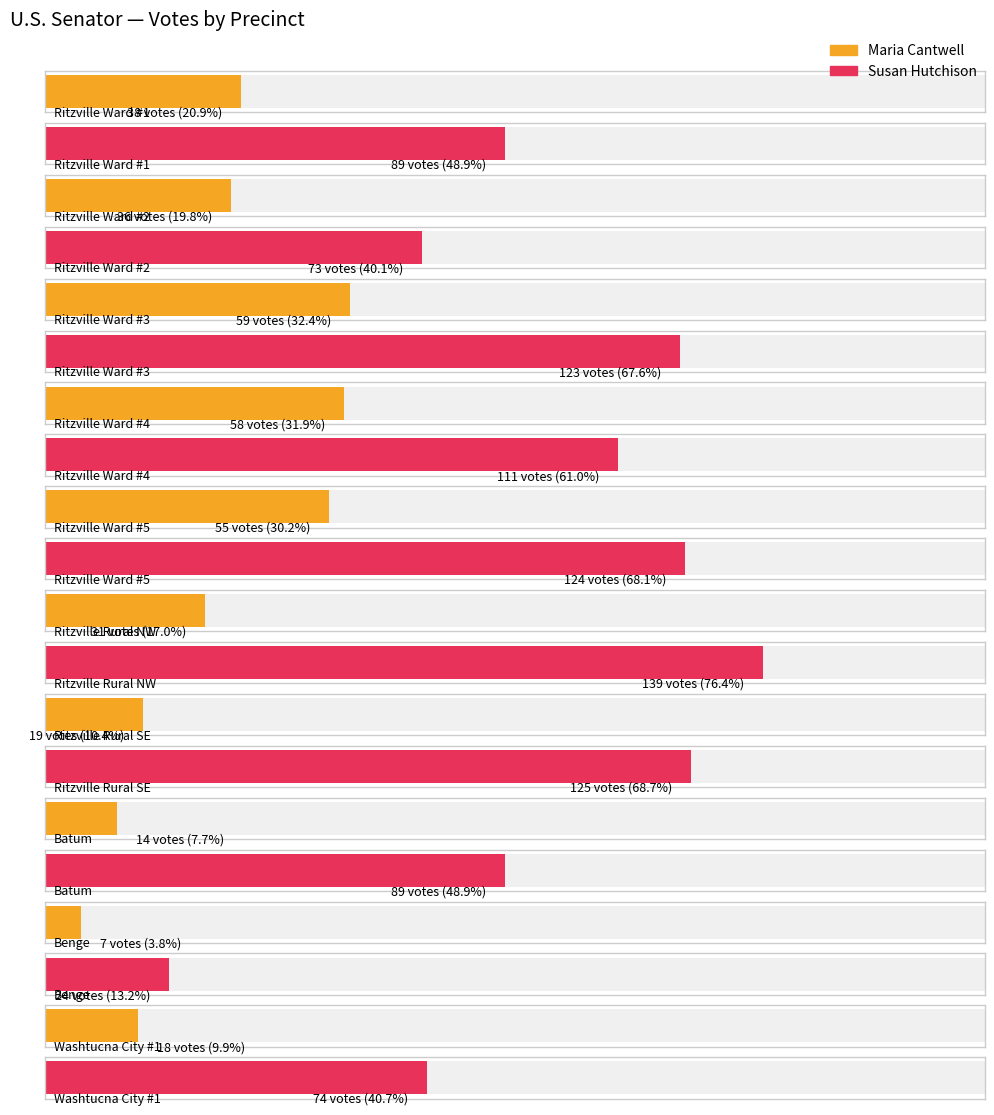

List the series in order of their peak value, highest first.

Susan Hutchison, Maria Cantwell